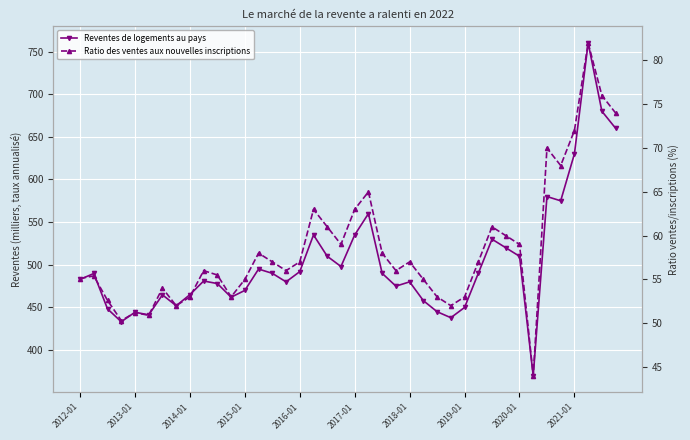

True or false: Ratio des ventes aux nouvelles inscriptions has a value of 86.0 at 2016-01.

False